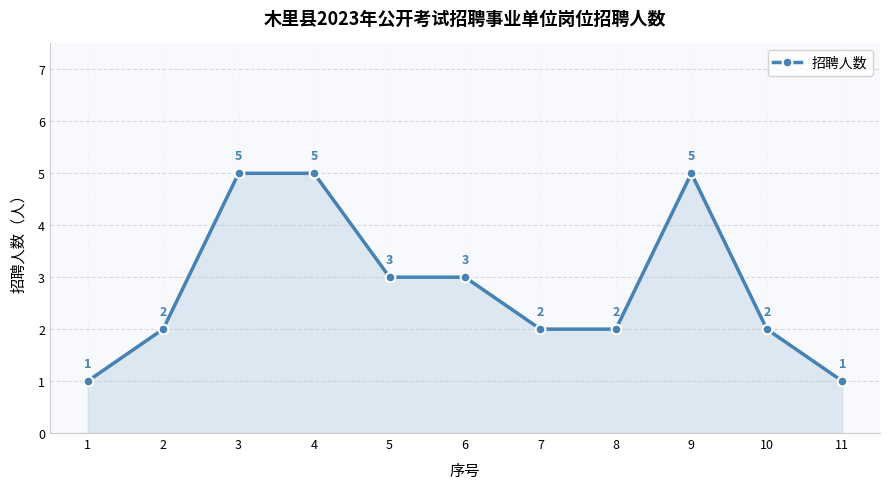

What is the average value?

3